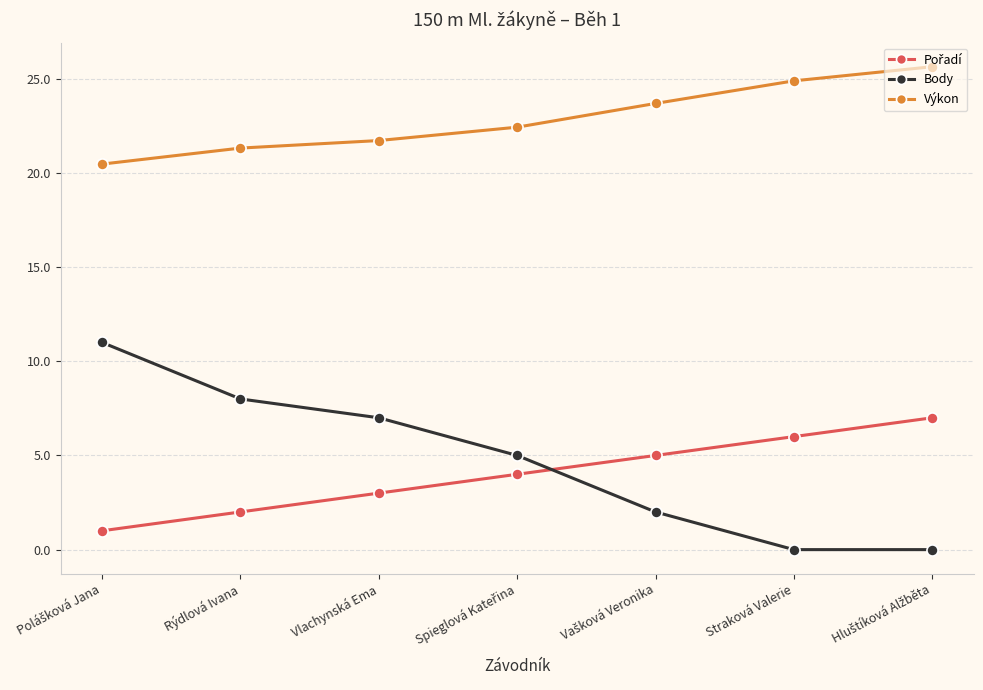

Is it true that Výkon equals 21.3 at Rýdlová Ivana?

True